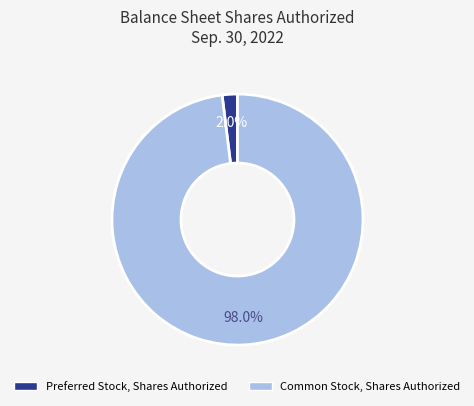

What percentage is the Common Stock, Shares Authorized slice, to the nearest percent?

98%